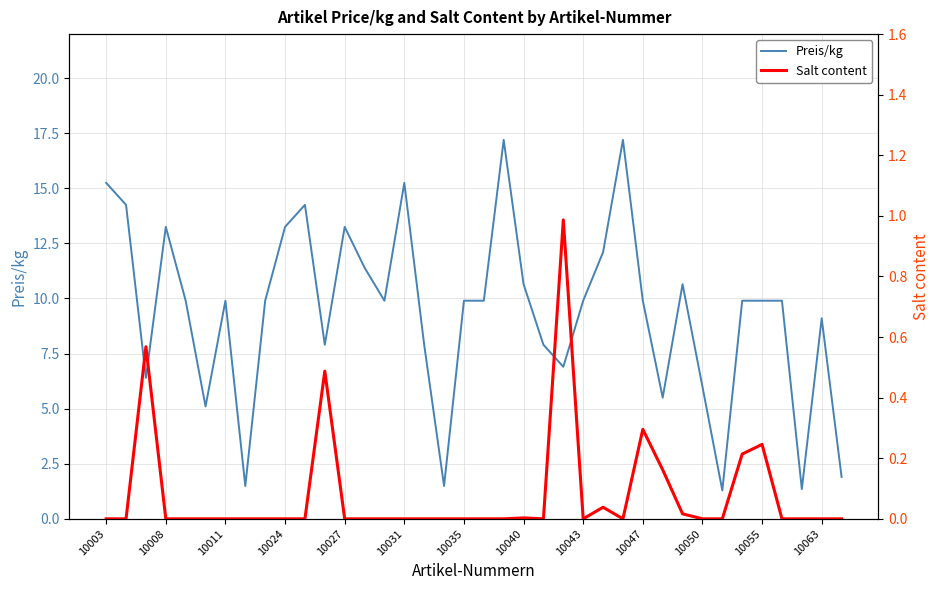

What is the maximum value for Preis/kg?

17.2